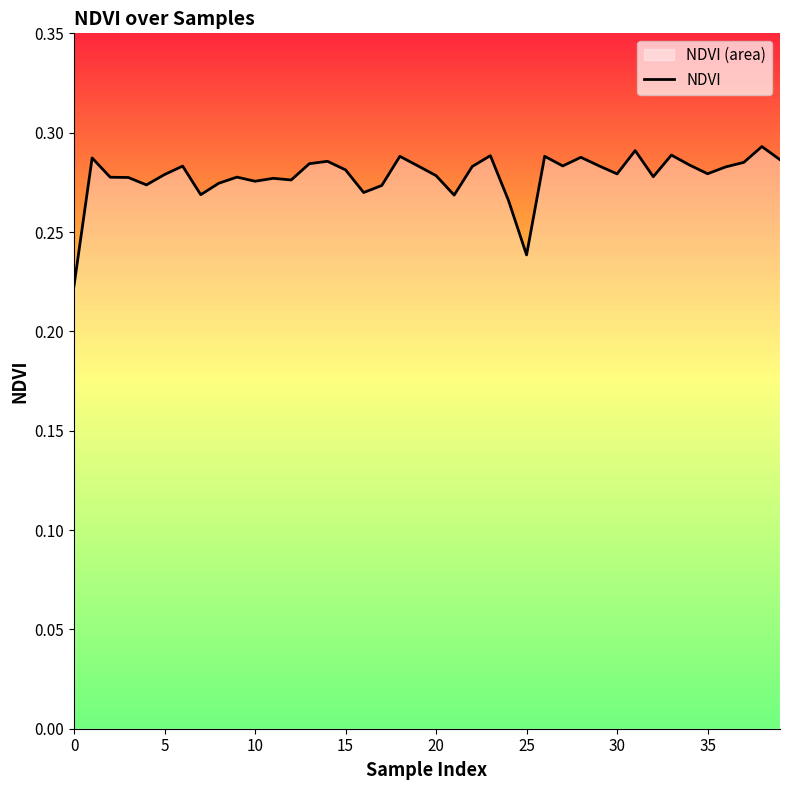

What is the difference between the maximum and minimum values?

0.1